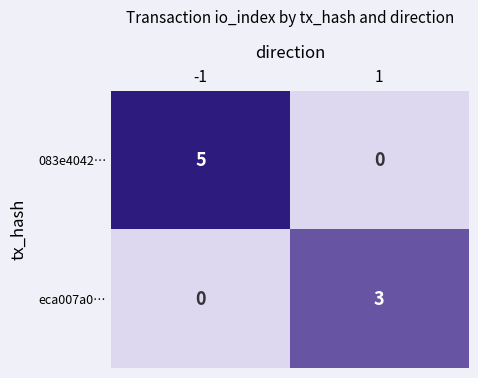

Which series has the largest total across all categories?

083e4042…